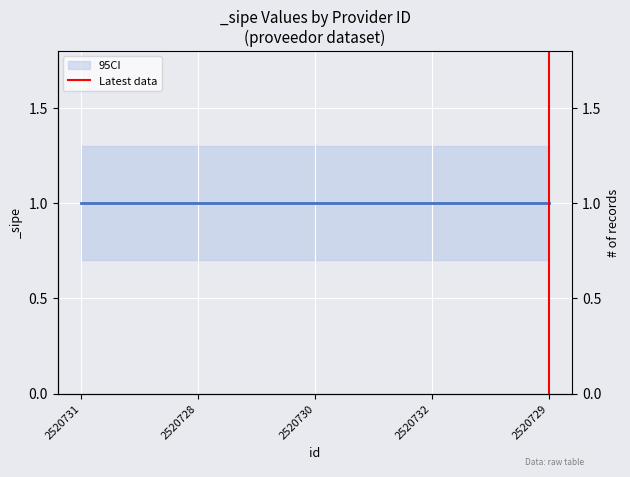

Where is the data nearest to the value 0?

2520729